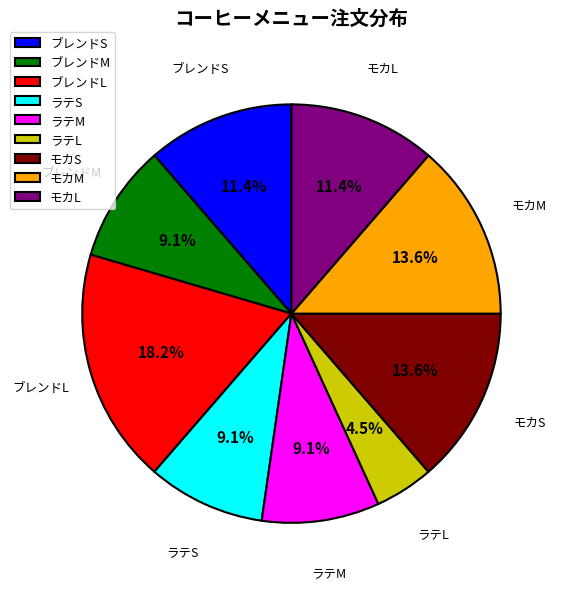

What percentage is NOT represented by ラテL?

95.5%